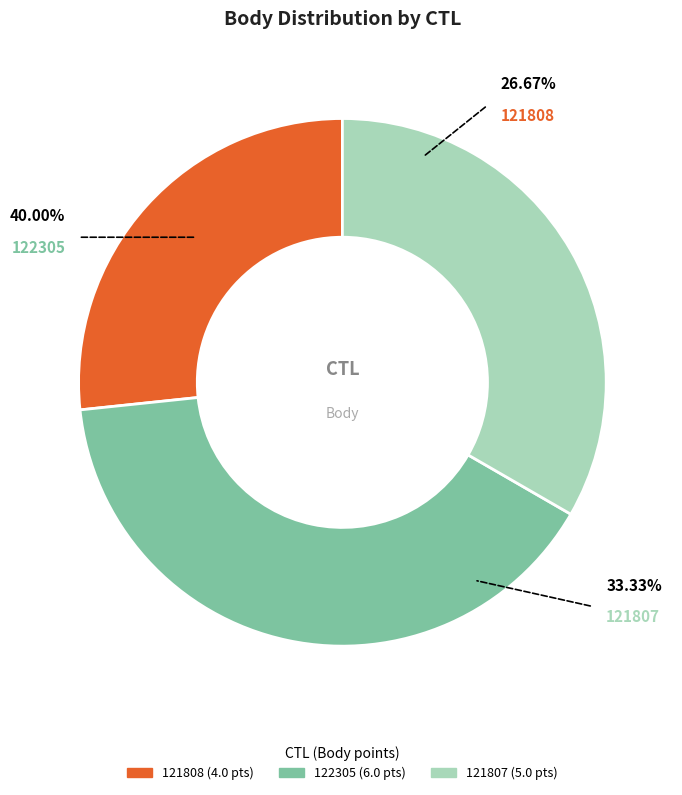

Which slice is the smallest?

121808